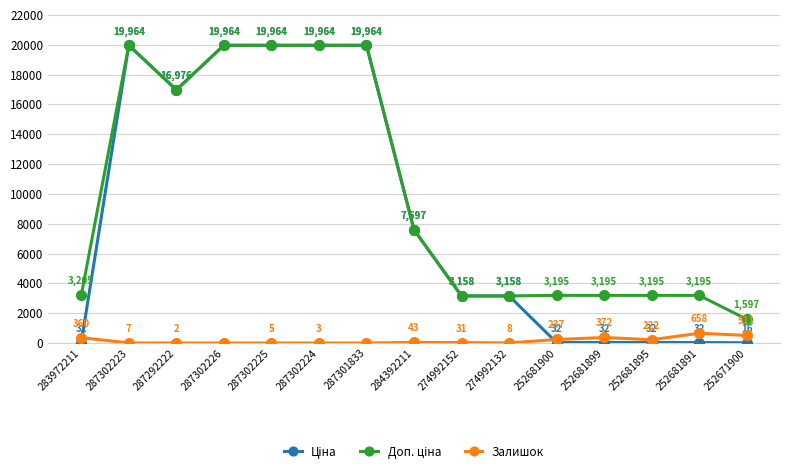

What value does the Залишок series have at 287302225?

5.0